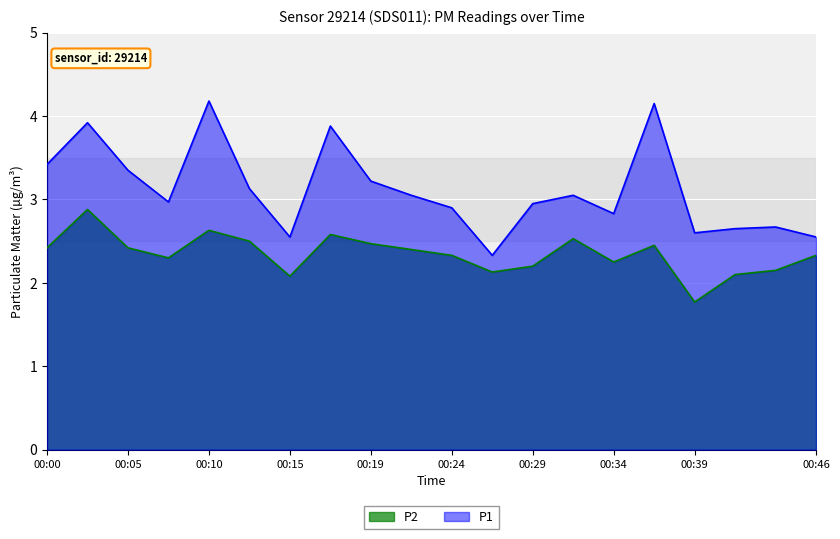

Read the P2 value at 00:17.

2.6